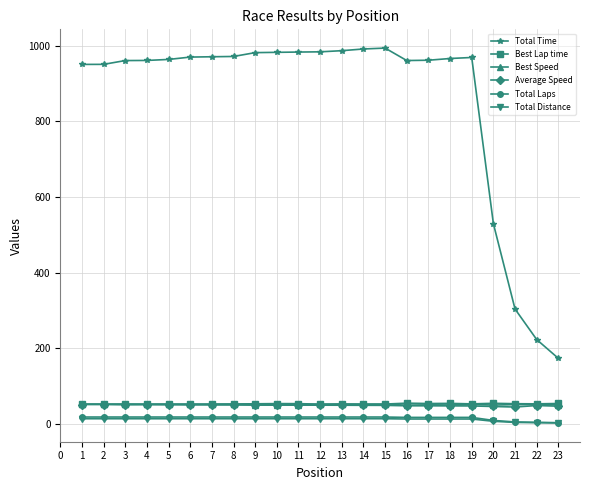

Is the value of Total Laps at 5 greater than the value of Average Speed at 12?

No